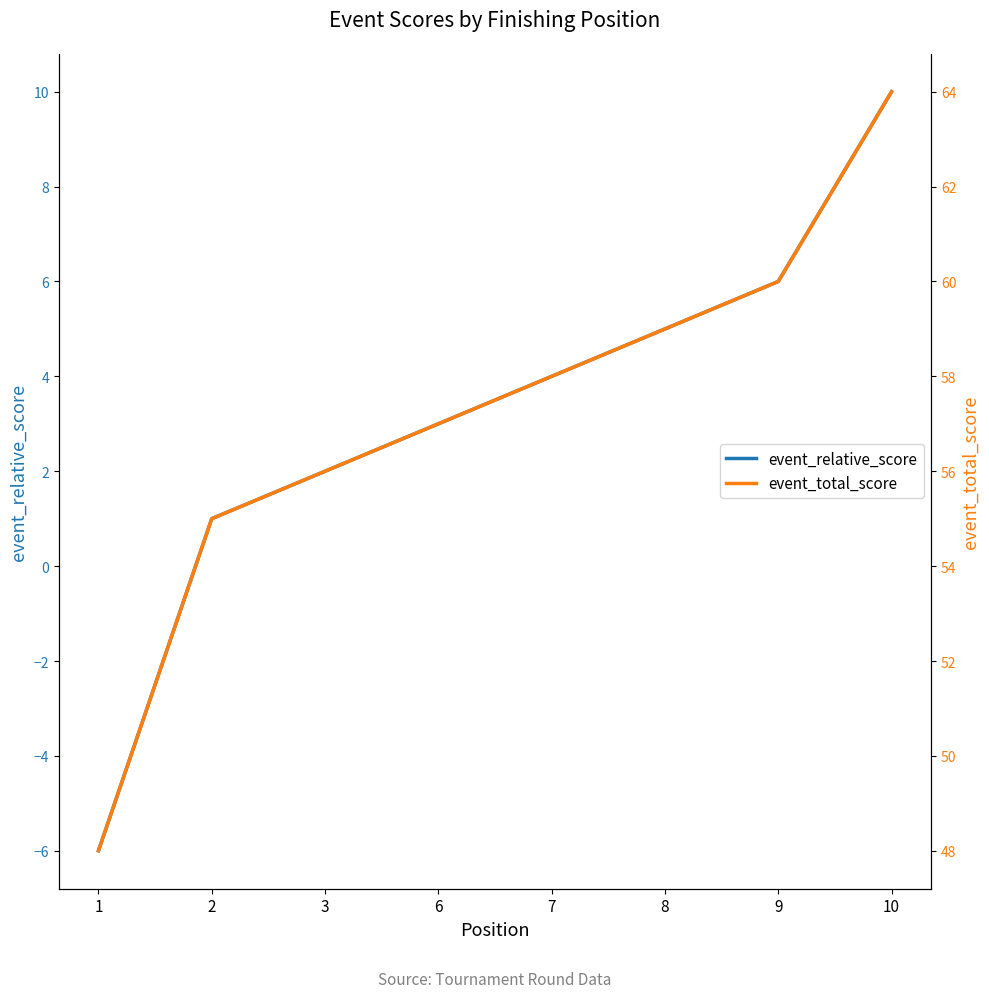

What is the average value of the event_relative_score series?

3